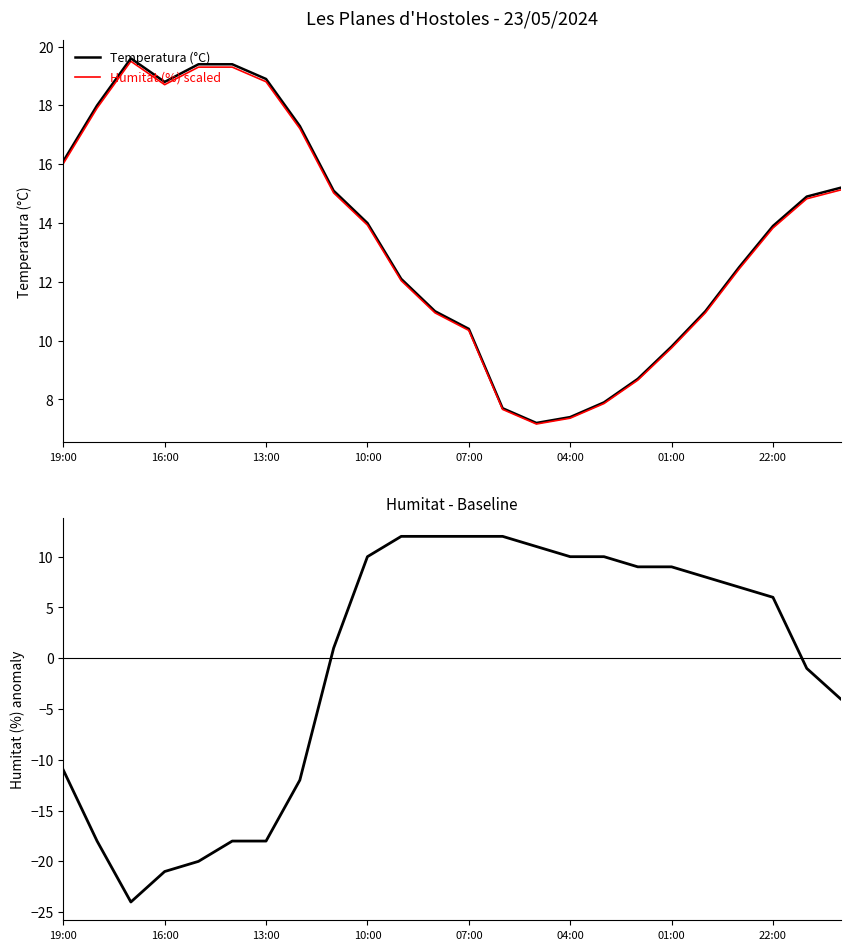

Between which two adjacent categories do Humitat (%) scaled and Humitat - baseline (%) first intersect?

10 and 11